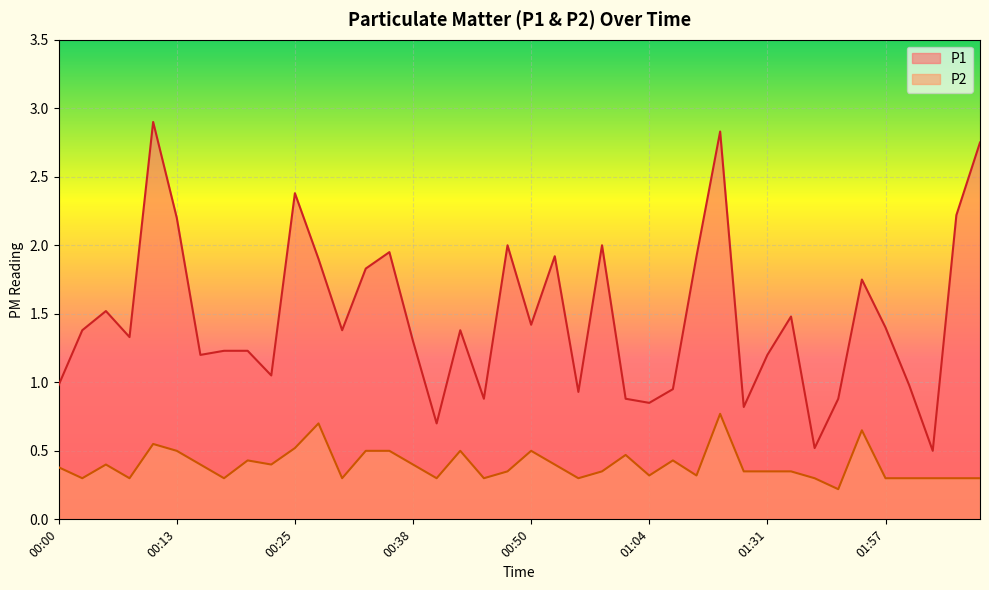

Reading left to right, list all the values displayed in this chart.

P1: 1.0	1.4	1.5	1.3	2.9	2.2	1.2	1.2	1.2	1.1	2.4	1.9	1.4	1.8	1.9	1.3	0.7	1.4	0.9	2.0	1.4	1.9	0.9	2.0	0.9	0.8	0.9	1.9	2.8	0.8	1.2	1.5	0.5	0.9	1.8	1.4	1.0	0.5	2.2	2.8
P2: 0.4	0.3	0.4	0.3	0.6	0.5	0.4	0.3	0.4	0.4	0.5	0.7	0.3	0.5	0.5	0.4	0.3	0.5	0.3	0.3	0.5	0.4	0.3	0.3	0.5	0.3	0.4	0.3	0.8	0.3	0.3	0.3	0.3	0.2	0.7	0.3	0.3	0.3	0.3	0.3